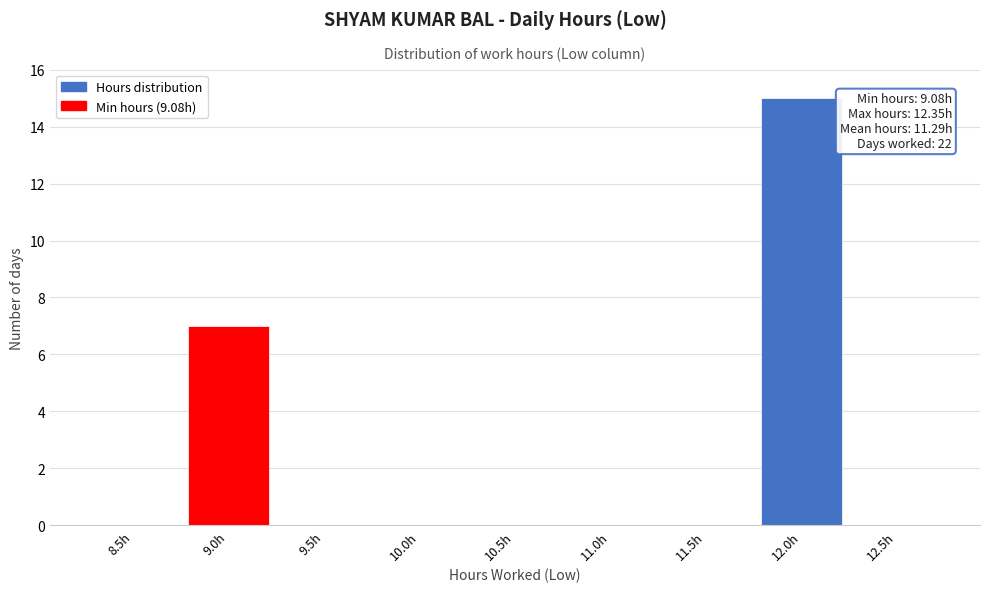

Reading right to left, what are all the values shown in this chart?

12.5h=0	12.0h=15	11.5h=0	11.0h=0	10.5h=0	10.0h=0	9.5h=0	9.0h=7	8.5h=0